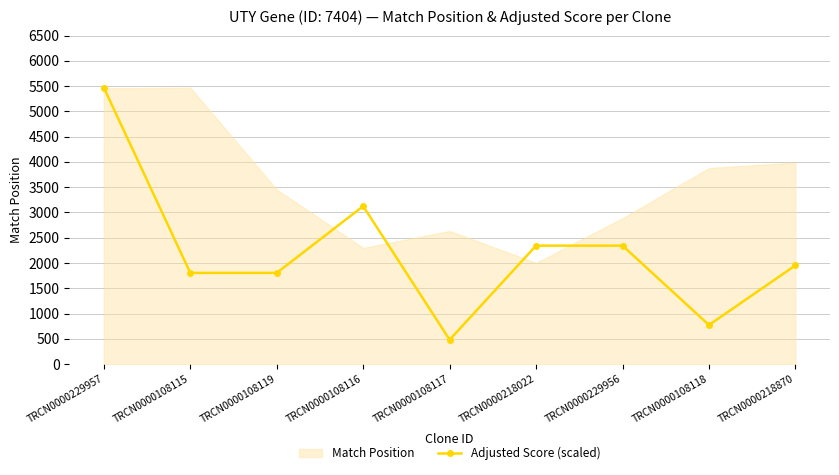

How many lines are shown in the chart?

1